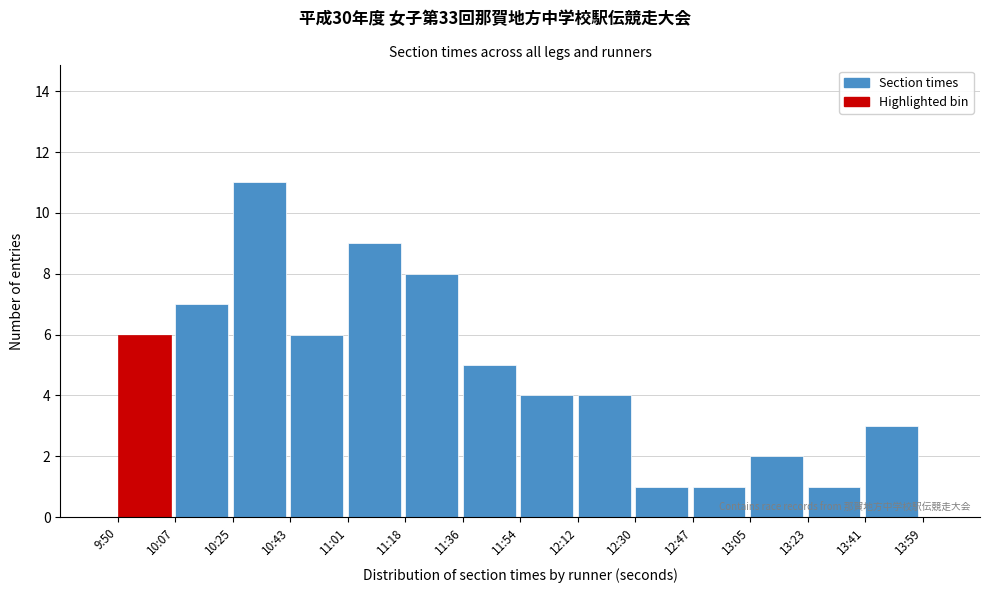

Reading left to right, what are all the values shown in this chart?

6	7	11	6	9	8	5	4	4	1	1	2	1	3